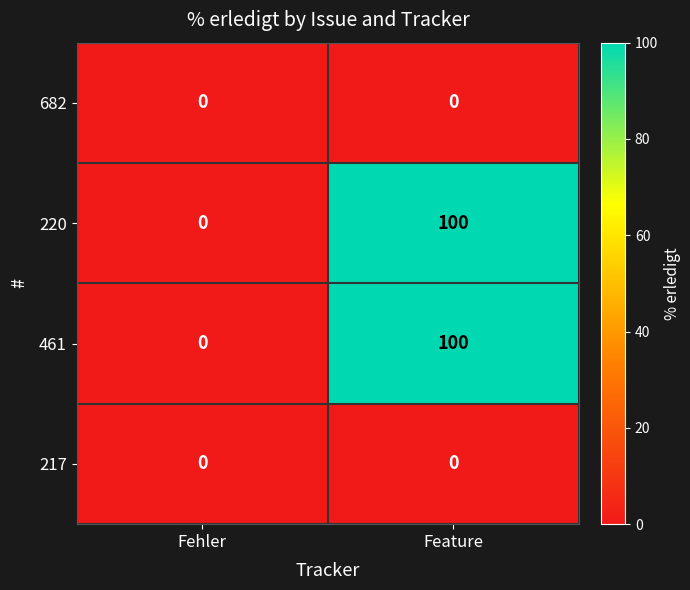

At which category is the sum across all series the highest?

Feature